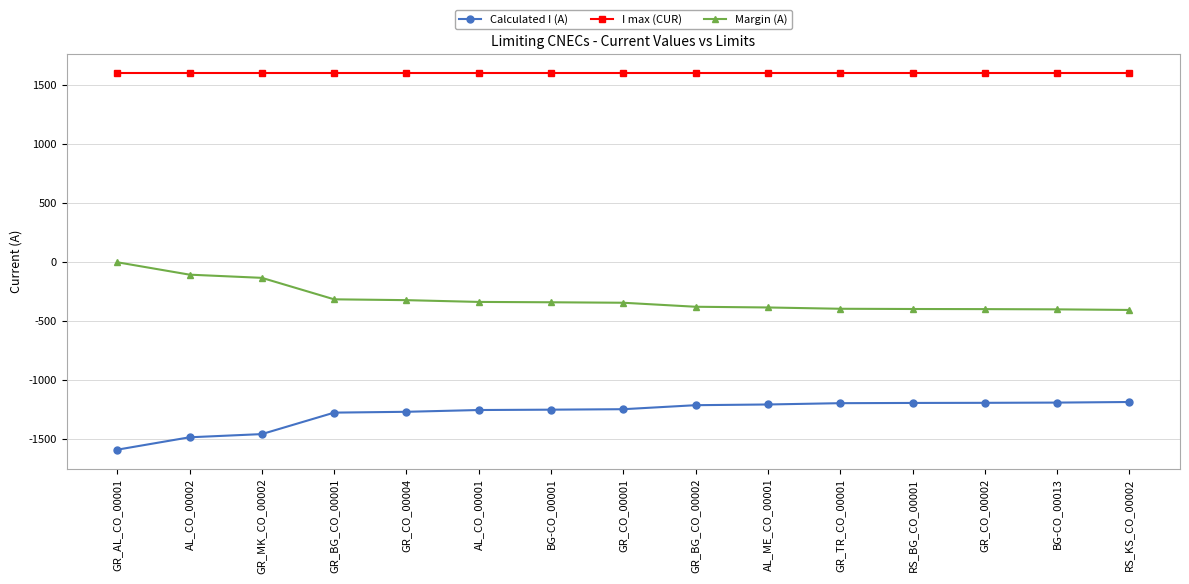

The value of I max (CUR) at AL_CO_00002 is 2197. True or false?

False